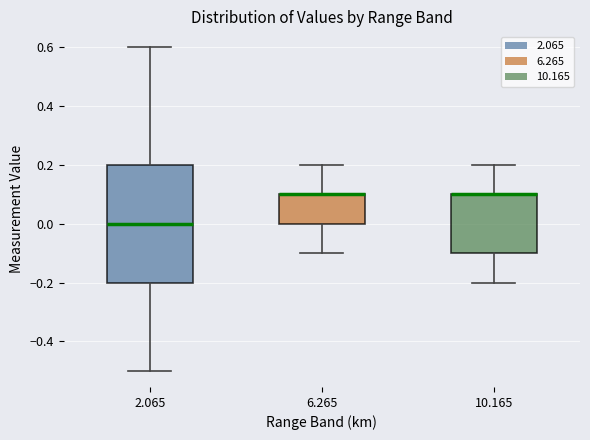

Where does the lower whisker of the box at x = 6.265 end on the y-axis? The values are not printed on the chart, so give them approximately, as read against the axis.

-0.1